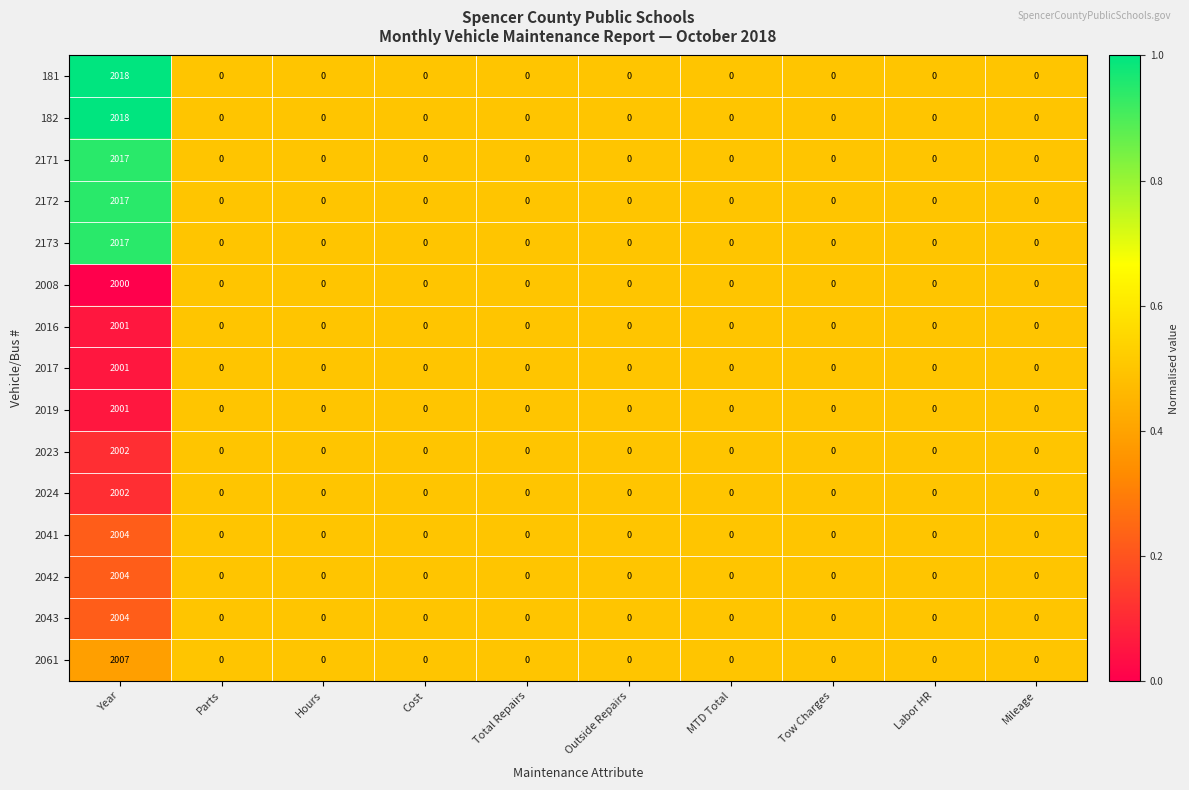

The value of 2042 at Outside Repairs is 1036. True or false?

False